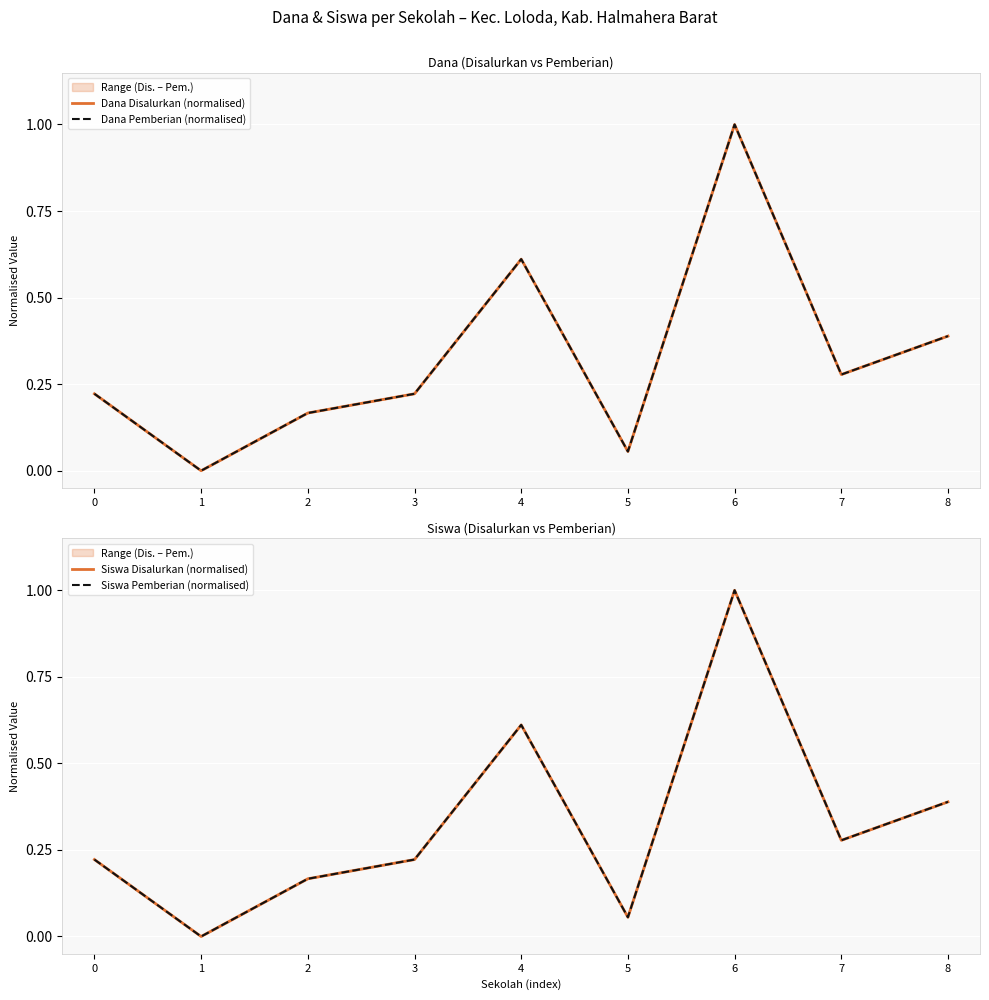

True or false: Siswa Pemberian (normalised) has a value of 1.0 at 6.

True